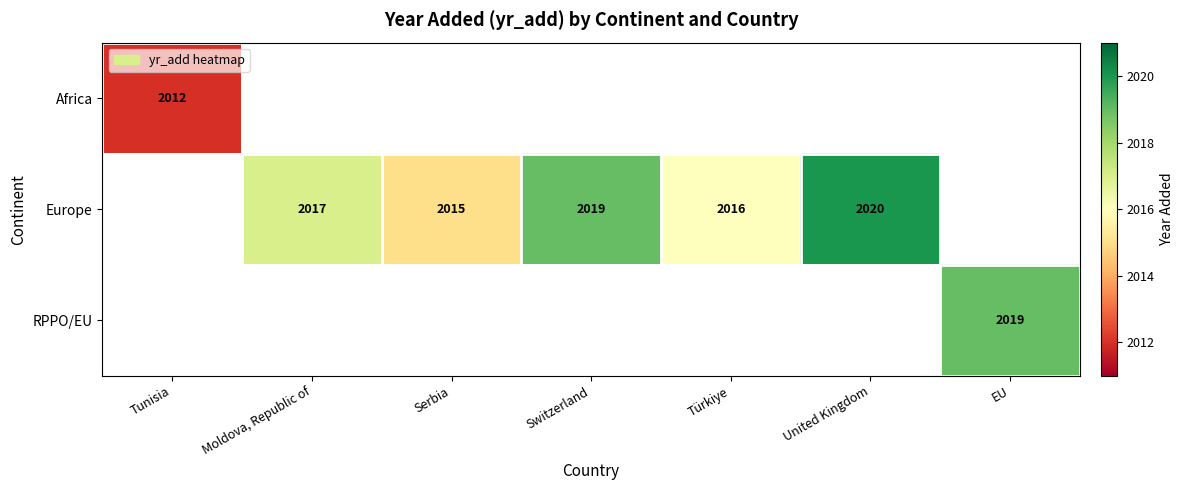

Which category has the lowest value across all series?

Tunisia